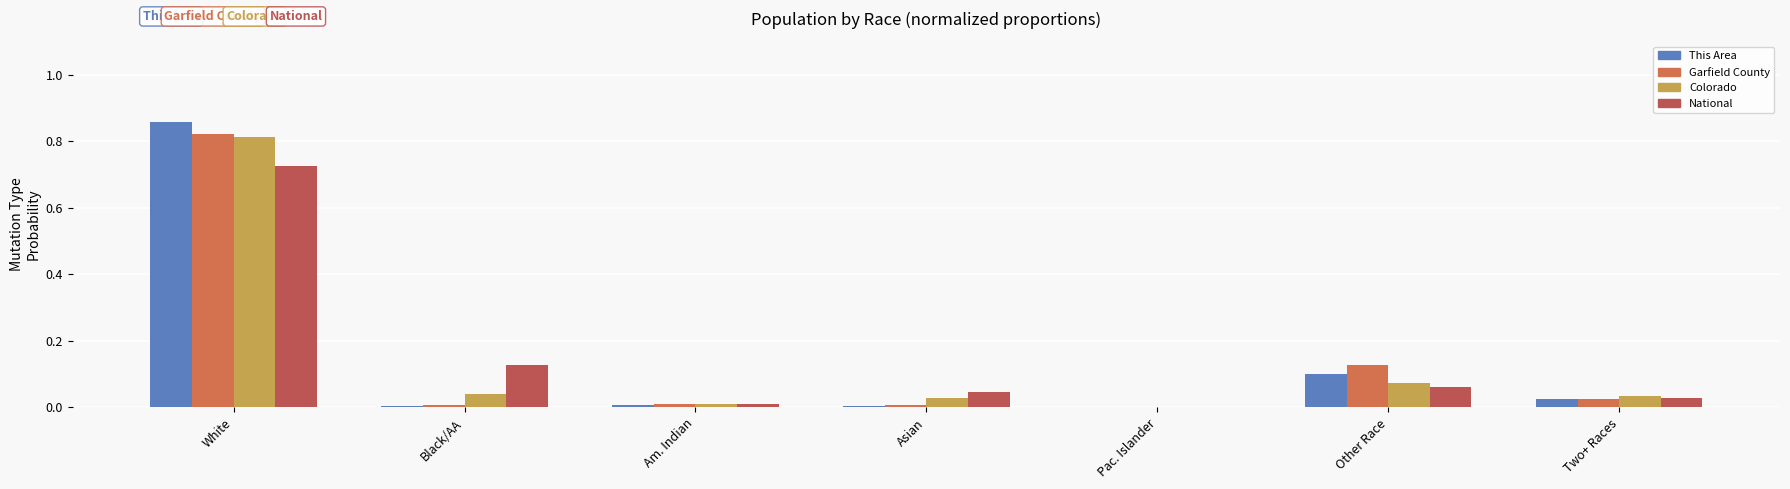

How many groups of bars are there?

7